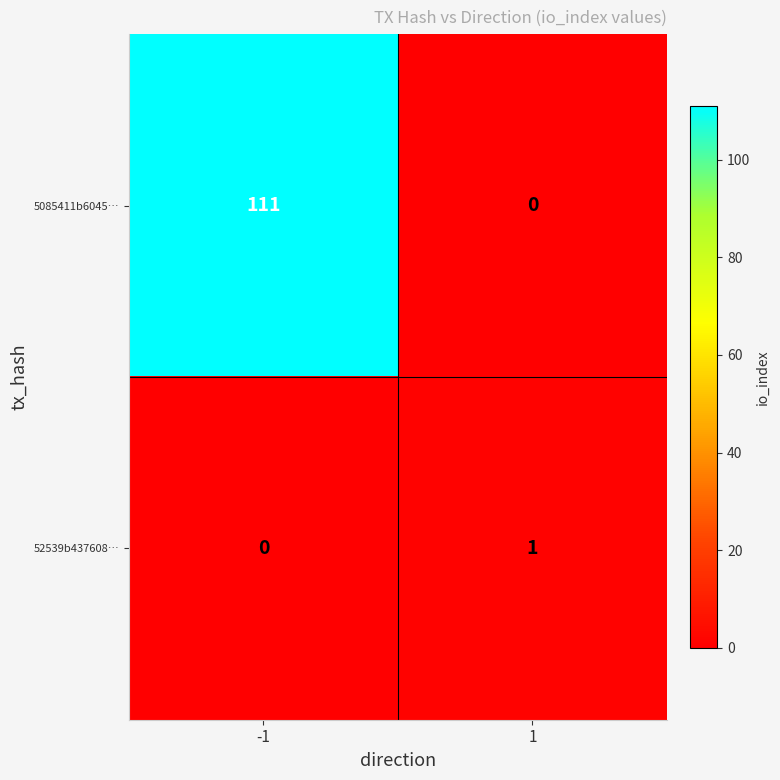

How many distinct data groups are displayed?

2